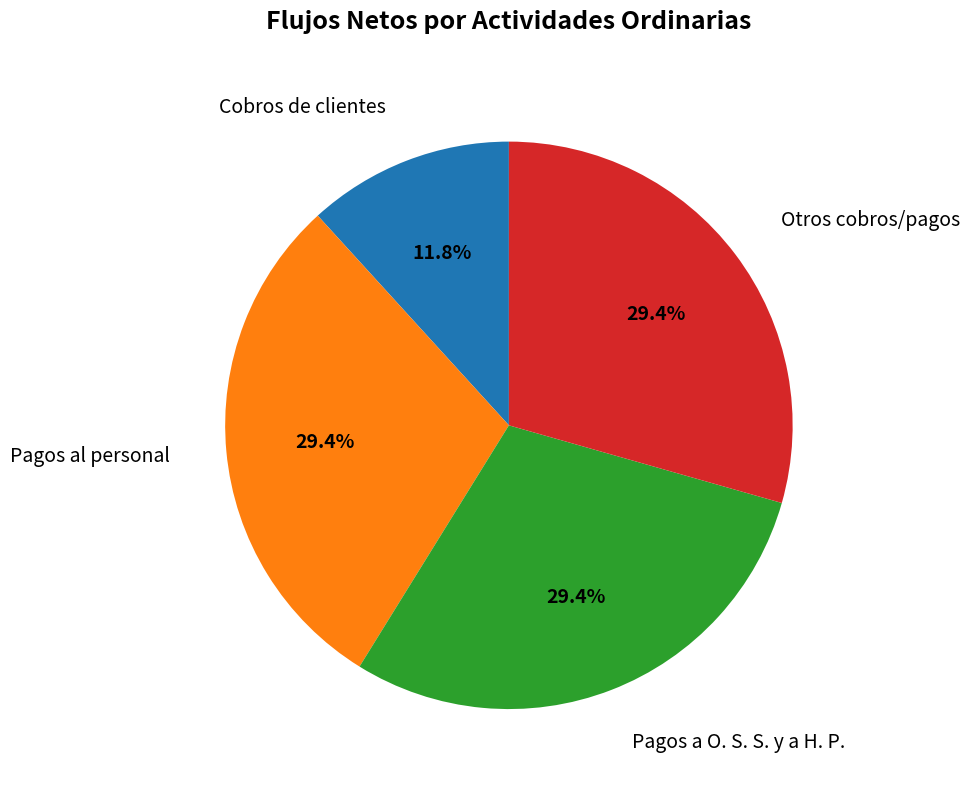

True or false: Cobros de clientes accounts for 12% of the total.

True